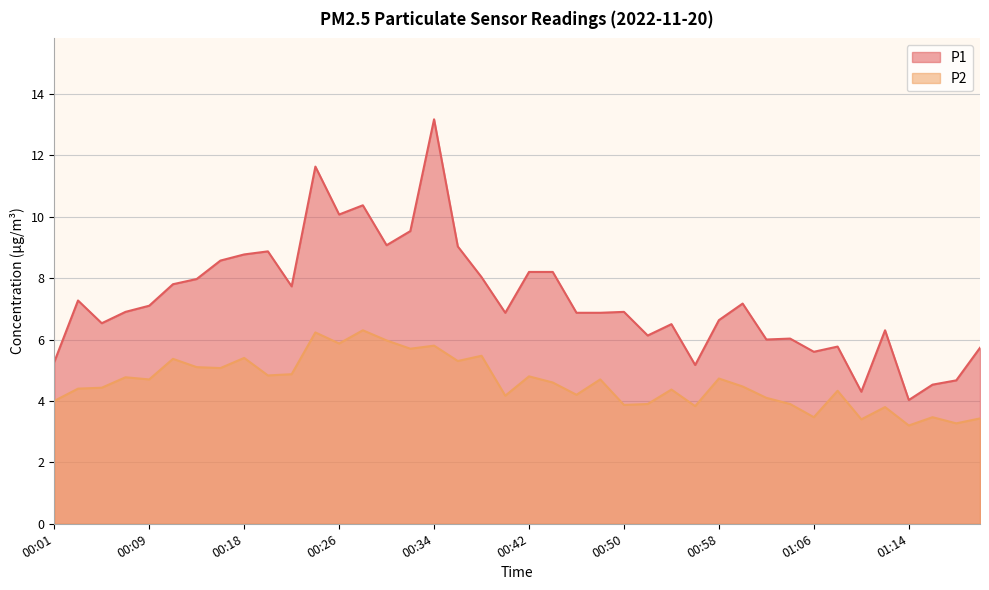

Reading right to left, transcribe all the data shown in this chart.

P1: 01:20=5.7	01:18=4.7	01:16=4.5	01:14=4.0	01:12=6.3	01:10=4.3	01:08=5.8	01:06=5.6	01:04=6.0	01:02=6.0	01:00=7.2	00:58=6.6	00:56=5.2	00:54=6.5	00:52=6.1	00:50=6.9	00:48=6.9	00:46=6.9	00:44=8.2	00:42=8.2	00:40=6.9	00:38=8.0	00:36=9.0	00:34=13.2	00:32=9.5	00:30=9.1	00:28=10.4	00:26=10.1	00:24=11.6	00:22=7.7	00:20=8.9	00:18=8.8	00:16=8.6	00:13=8.0	00:11=7.8	00:09=7.1	00:07=6.9	00:05=6.5	00:03=7.3	00:01=5.3
P2: 01:20=3.4	01:18=3.3	01:16=3.5	01:14=3.2	01:12=3.8	01:10=3.4	01:08=4.3	01:06=3.5	01:04=3.9	01:02=4.1	01:00=4.5	00:58=4.7	00:56=3.8	00:54=4.4	00:52=3.9	00:50=3.9	00:48=4.7	00:46=4.2	00:44=4.6	00:42=4.8	00:40=4.2	00:38=5.5	00:36=5.3	00:34=5.8	00:32=5.7	00:30=6.0	00:28=6.3	00:26=5.9	00:24=6.2	00:22=4.9	00:20=4.8	00:18=5.4	00:16=5.1	00:13=5.1	00:11=5.4	00:09=4.7	00:07=4.8	00:05=4.4	00:03=4.4	00:01=4.0